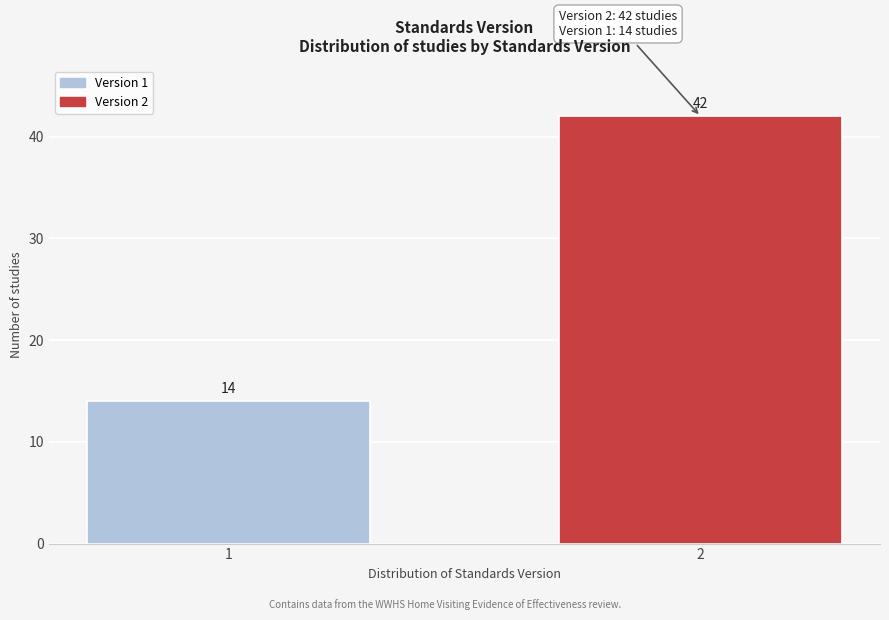

Reading left to right, what are all the values shown in this chart?

1=14	2=42